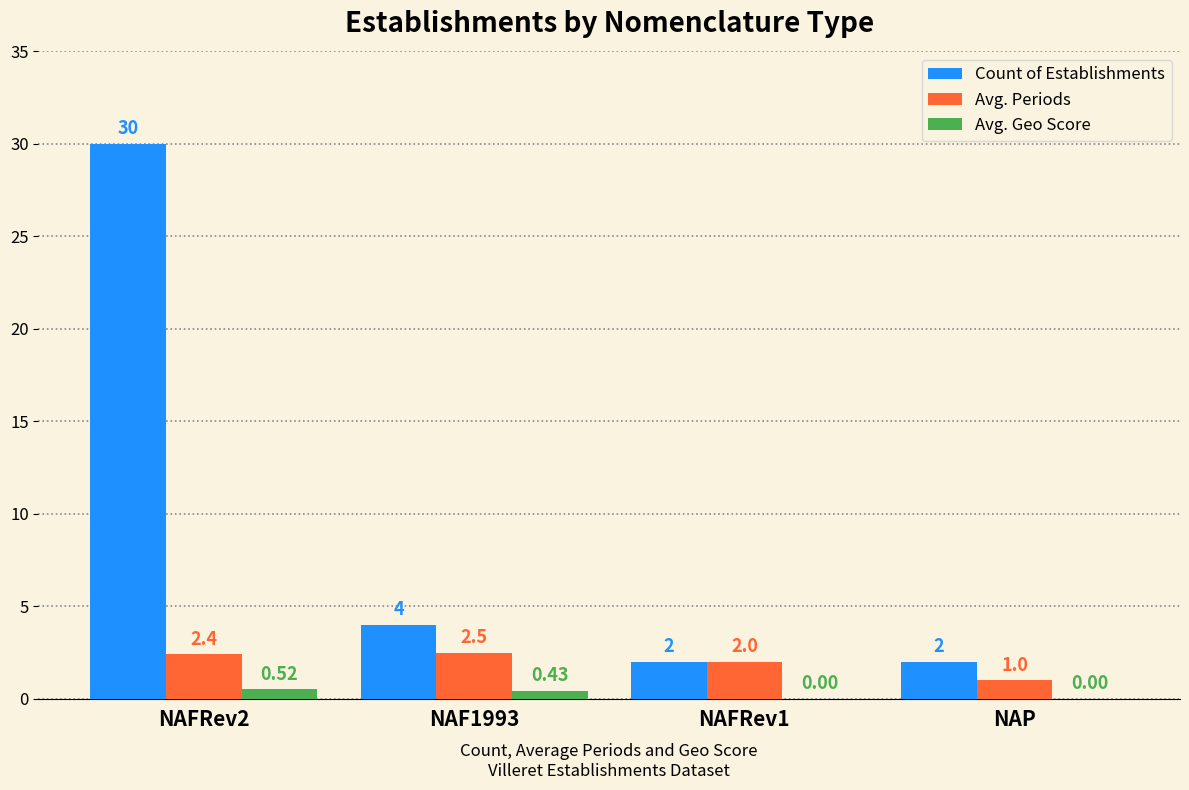

True or false: Count of Establishments has a value of 2.0 at NAP.

True